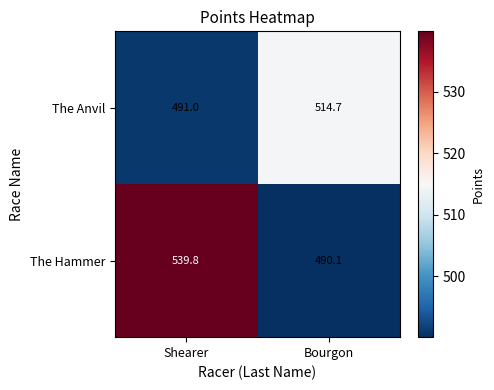

What is the difference between the highest and lowest values at Shearer?

48.8